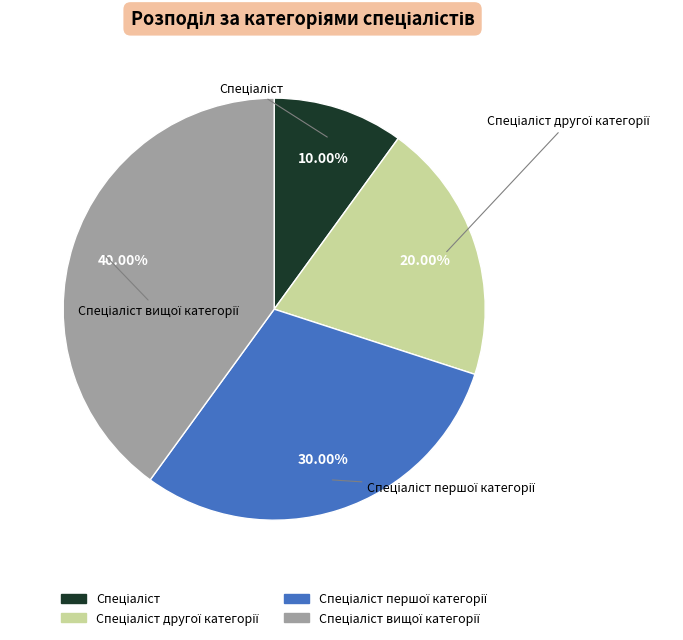

To the nearest percent, what is the difference between the largest and smallest slice percentages?

30%